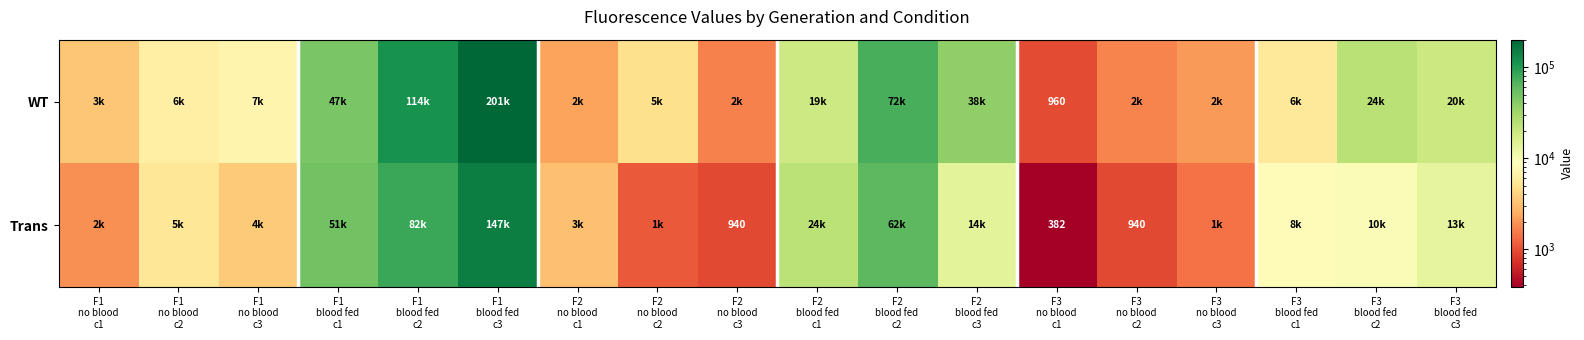

What is the difference between the maximum and minimum values in the WT series?

200040